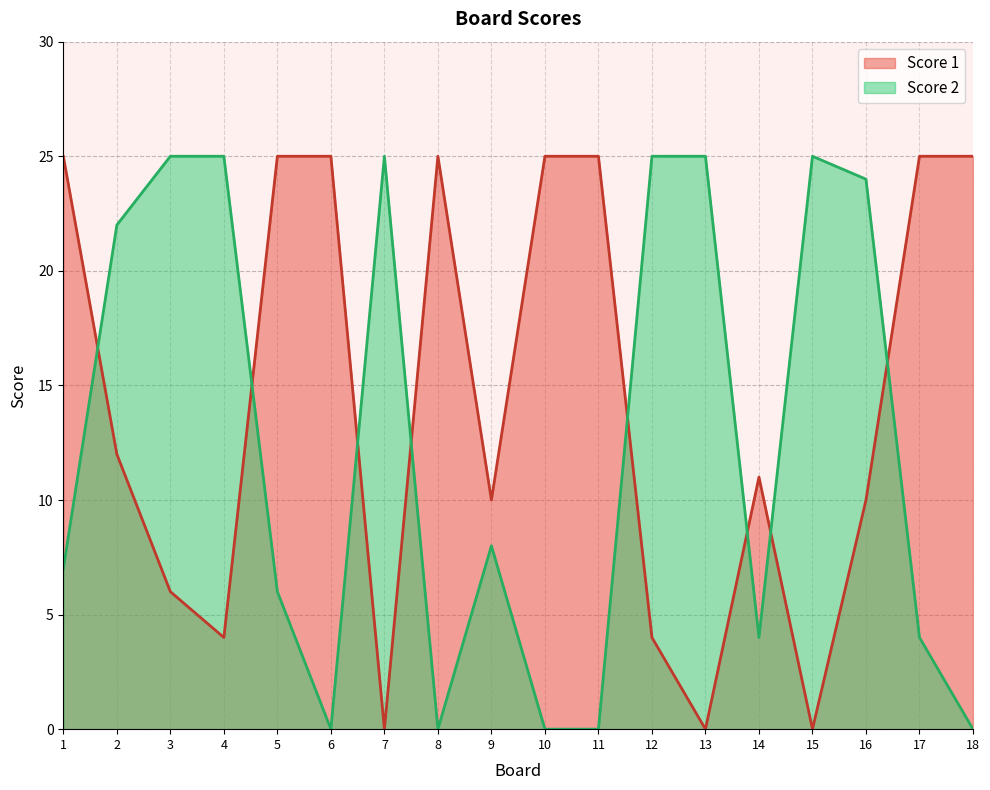

True or false: Score 2 has a value of 45 at 4.

False